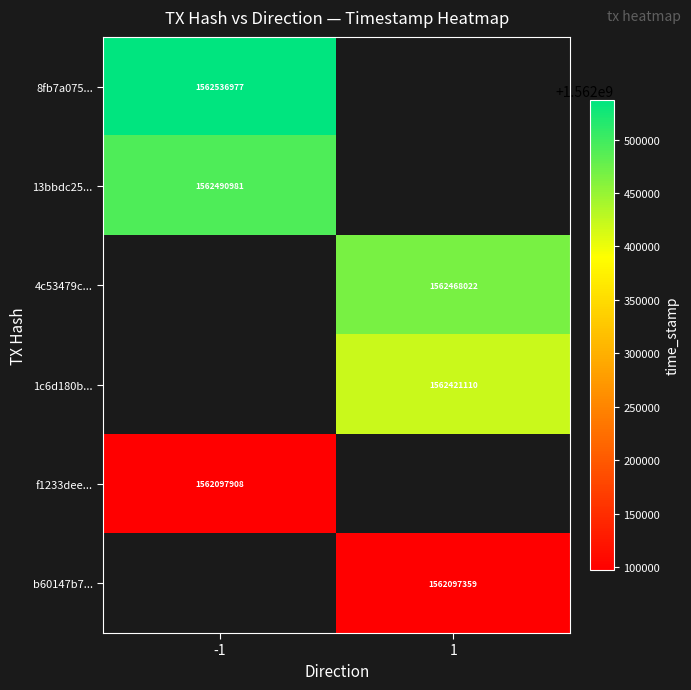

How many categories are shown in the chart?

2